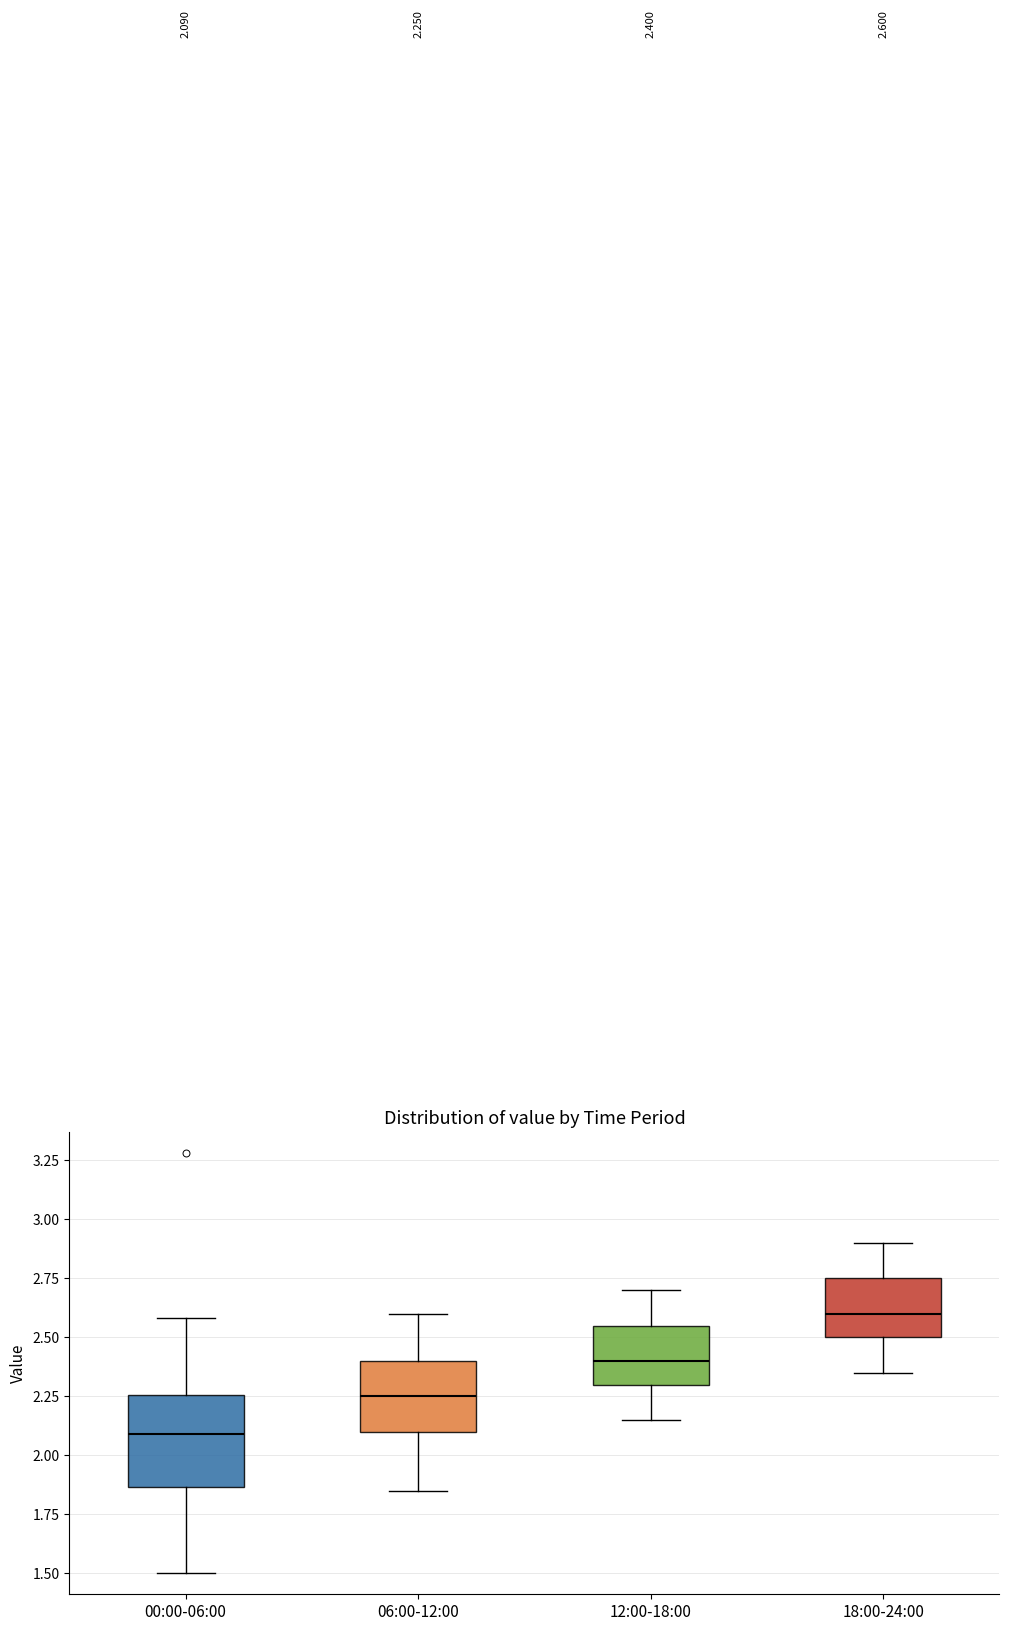

Which box's median line is the highest?

18:00-24:00